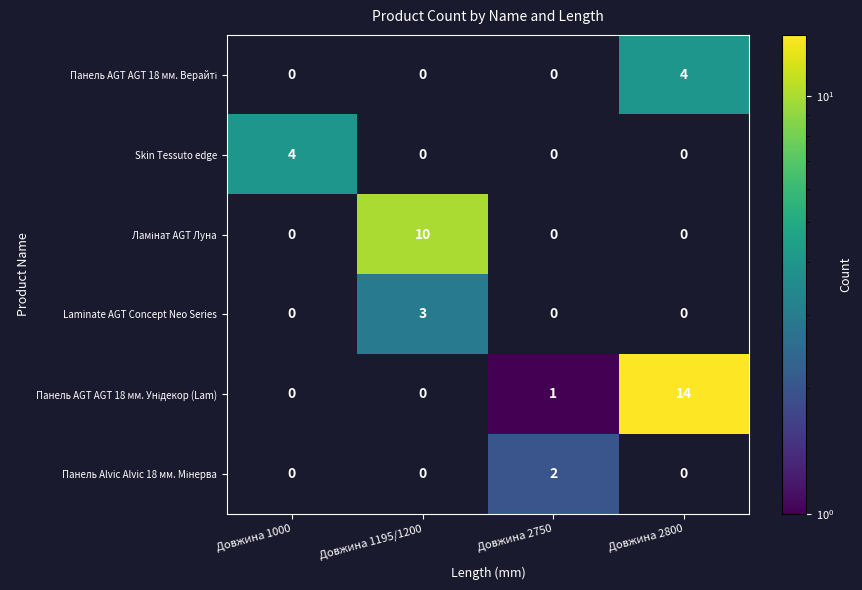

How many values in Skin Tessuto edge are above zero?

1